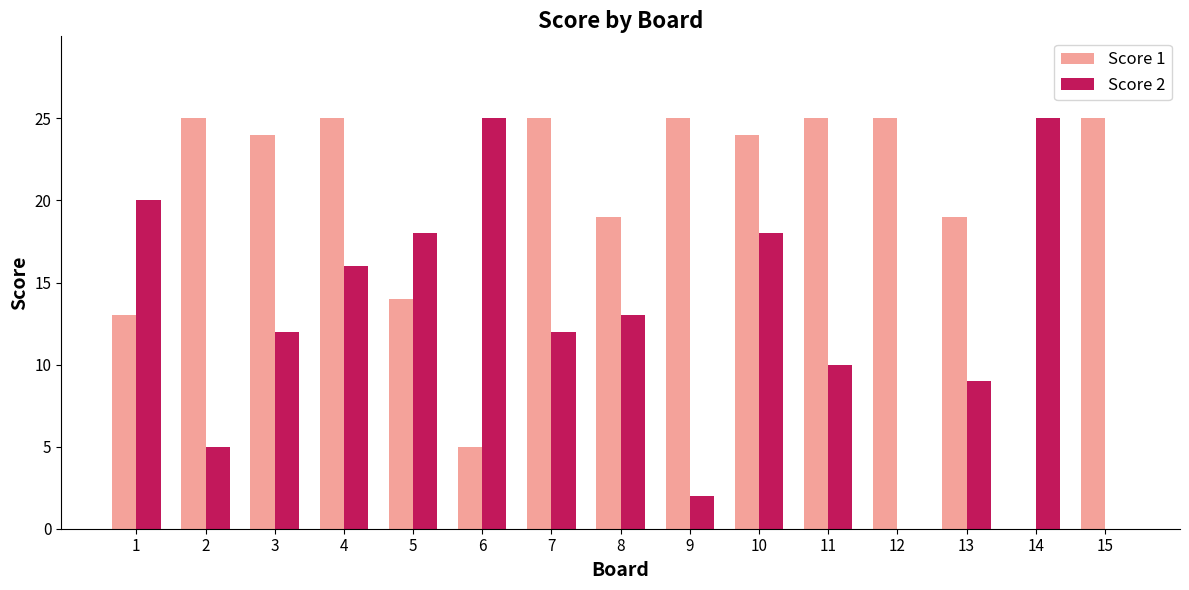

The Score 1 series shows 25 at 4. True or false?

True